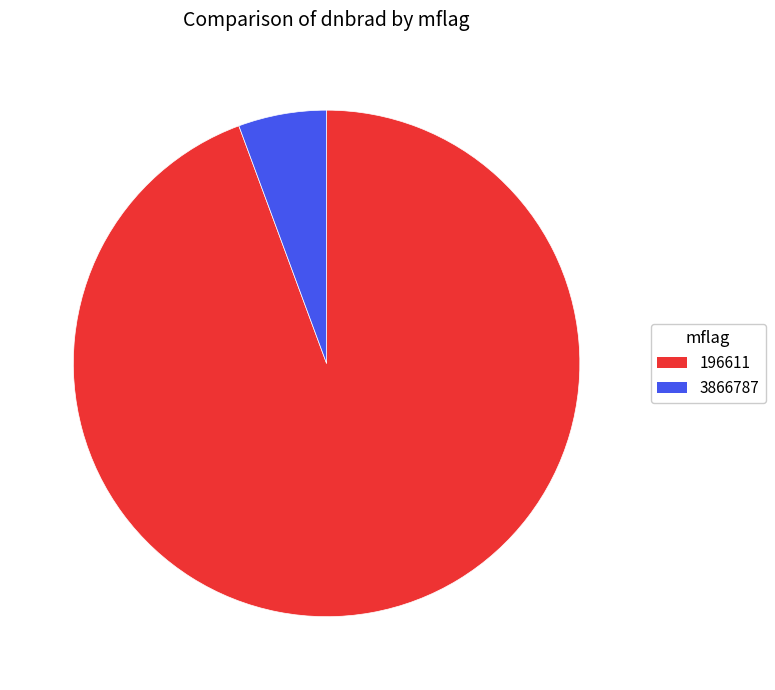

Which category accounts for the majority?

196611